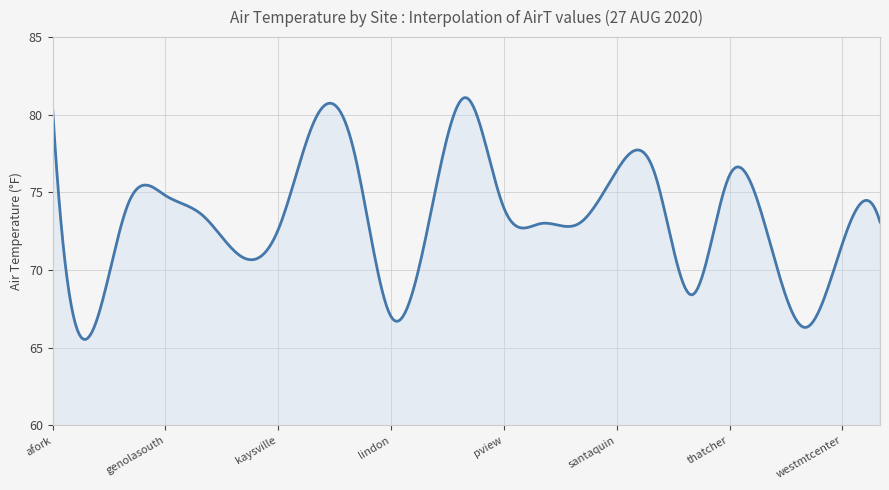

What is the maximum value shown in the chart?

81.1